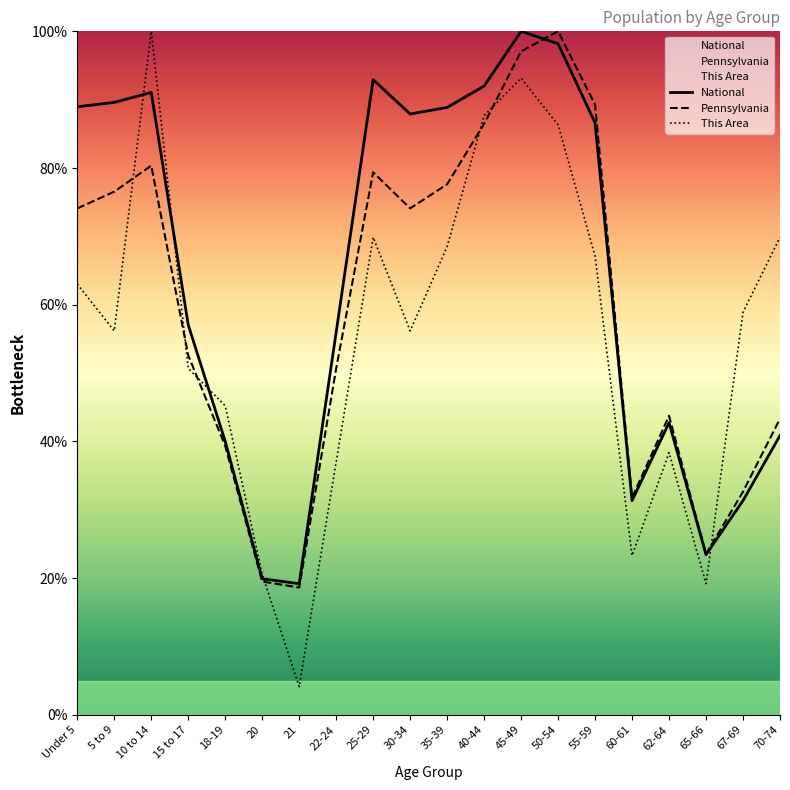

Where do National and This Area first cross each other?

5 to 9 and 10 to 14